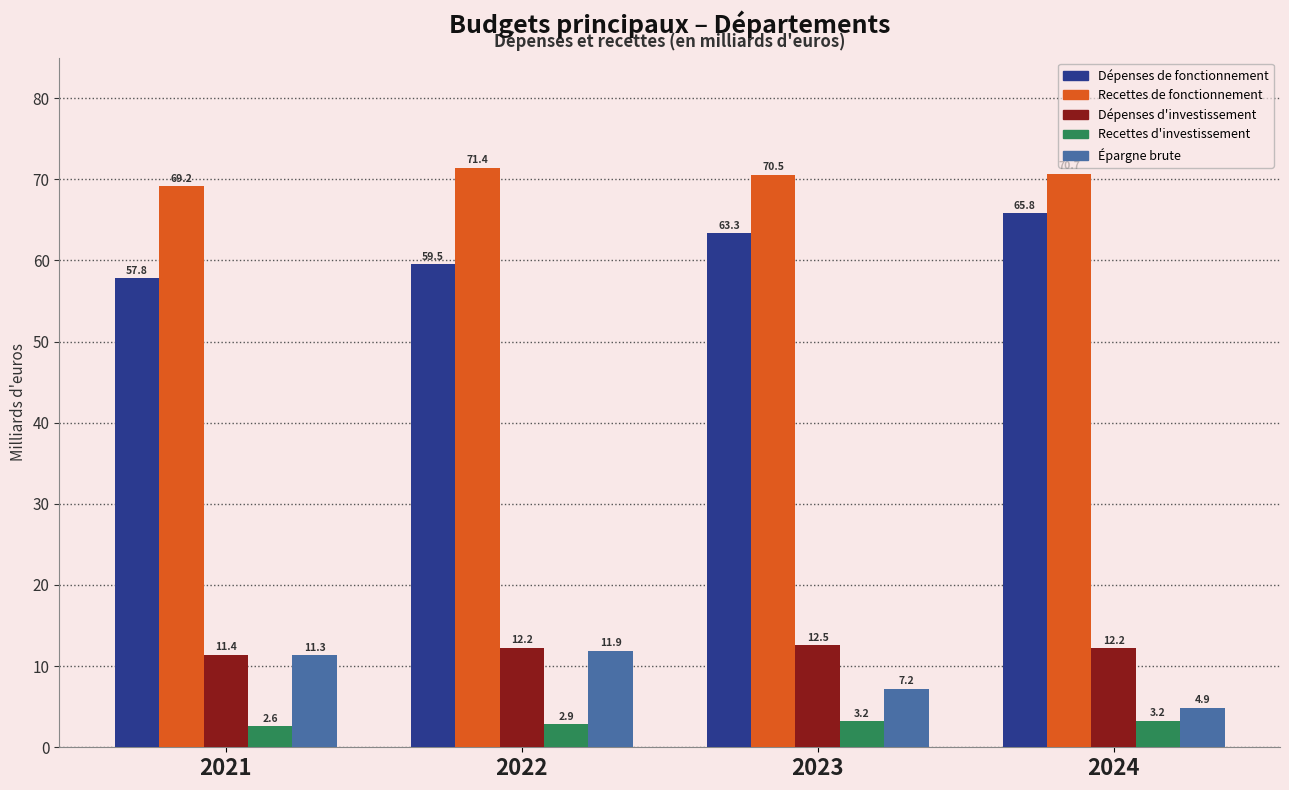

Reading right to left, what are all the values shown in this chart?

Dépenses de fonctionnement: 2024=65.8	2023=63.3	2022=59.5	2021=57.8
Recettes de fonctionnement: 2024=70.7	2023=70.5	2022=71.4	2021=69.2
Dépenses d'investissement: 2024=12.2	2023=12.5	2022=12.2	2021=11.4
Recettes d'investissement: 2024=3.2	2023=3.2	2022=2.9	2021=2.6
Épargne brute: 2024=4.9	2023=7.2	2022=11.9	2021=11.3